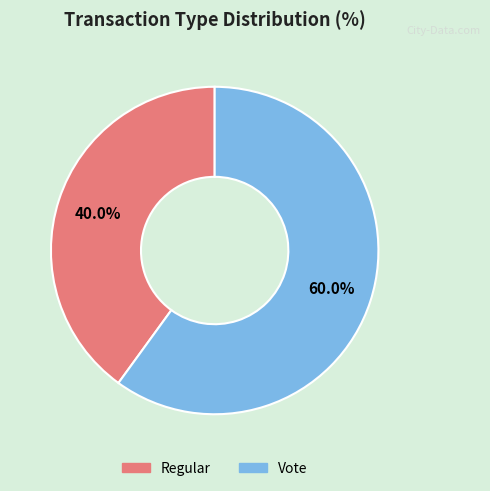

Count the number of slices in the pie.

2